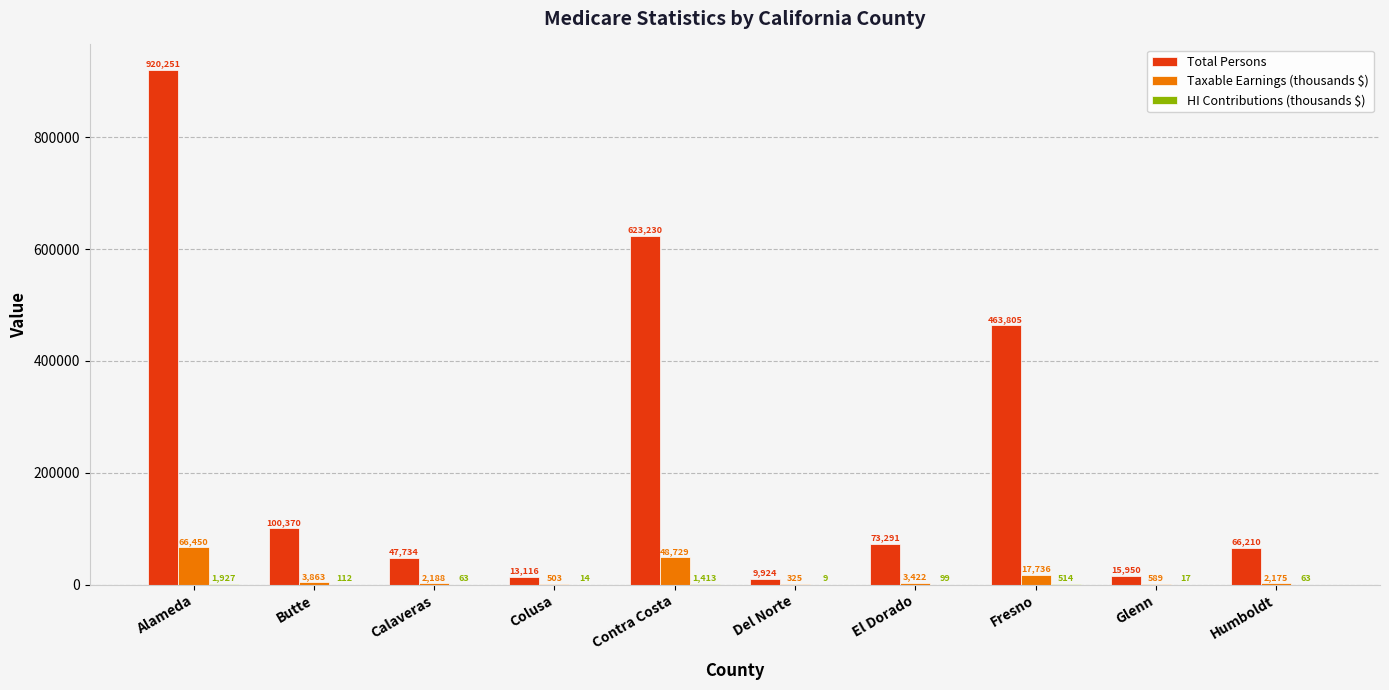

At which category is the sum across all series the highest?

Alameda